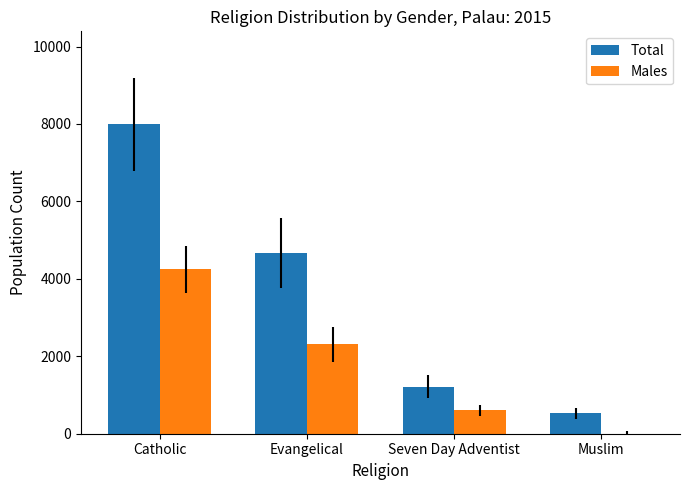

The Males series shows 0 at Muslim. True or false?

True